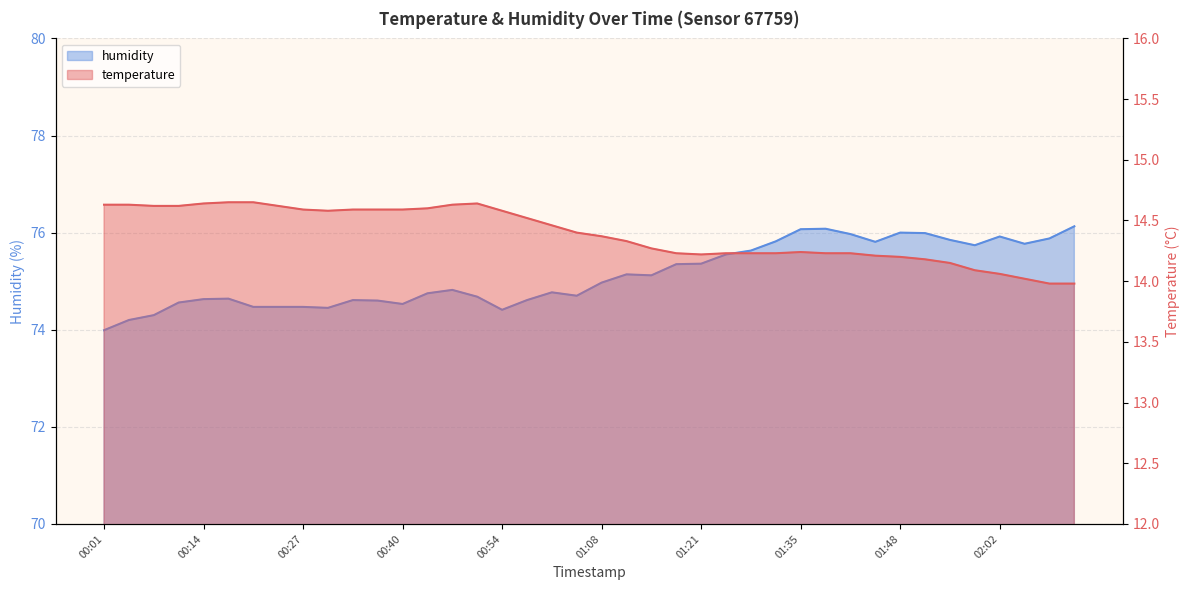

List the labels in order of humidity value, largest first.

02:11, 01:38, 01:35, 01:48, 01:52, 01:42, 02:02, 02:08, 01:55, 01:32, 01:45, 02:05, 01:59, 01:28, 01:25, 01:21, 01:18, 01:11, 01:15, 01:08, 00:47, 01:01, 00:44, 01:04, 00:51, 00:17, 00:14, 00:34, 00:57, 00:37, 00:11, 00:40, 00:21, 00:24, 00:27, 00:30, 00:54, 00:07, 00:04, 00:01